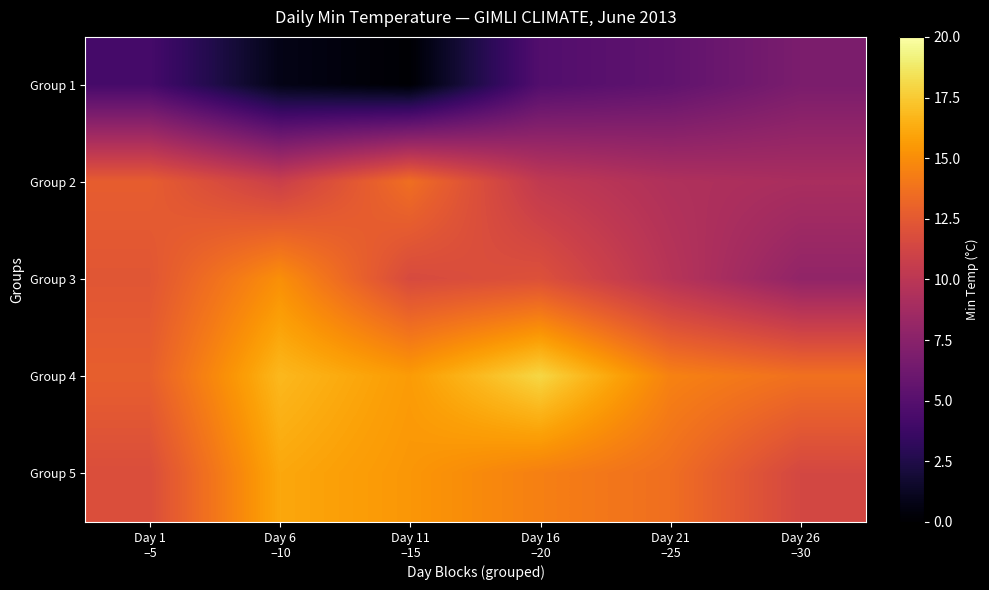

Which series has the largest total across all categories?

Group 4